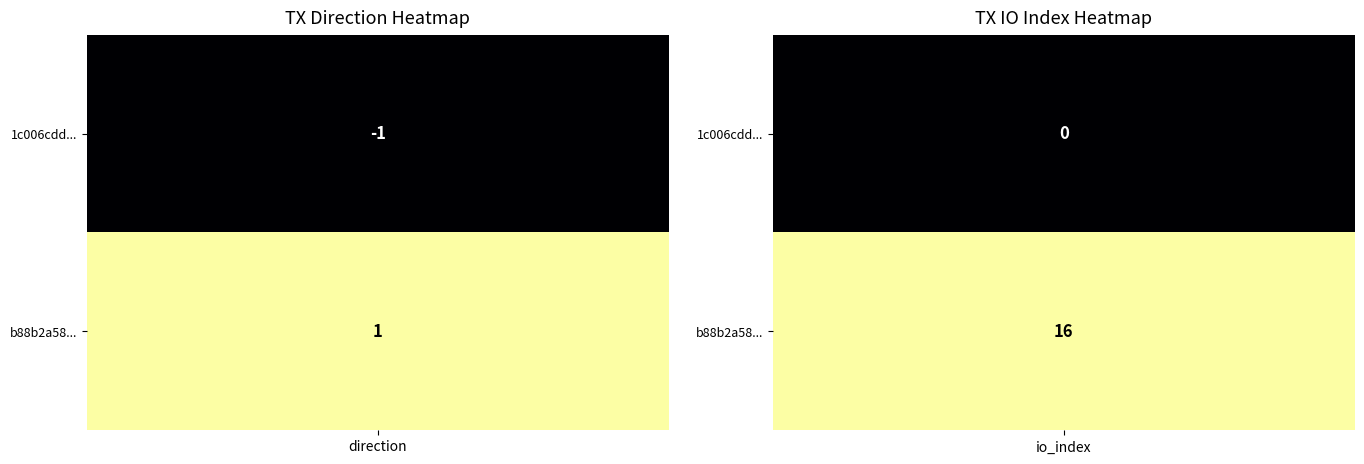

Is it true that 1c006cdd9f36f777a5a5b8b9bd0595de2e1ca3c equals -1 at 1?

False